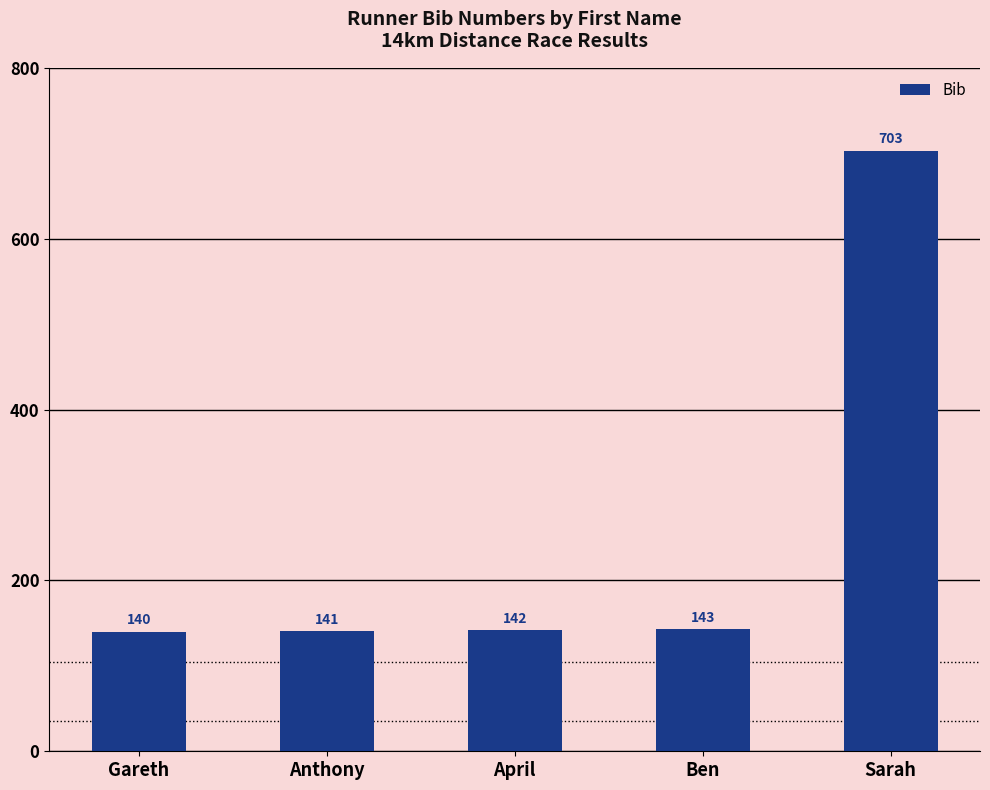

What position from the right is Sarah?

1